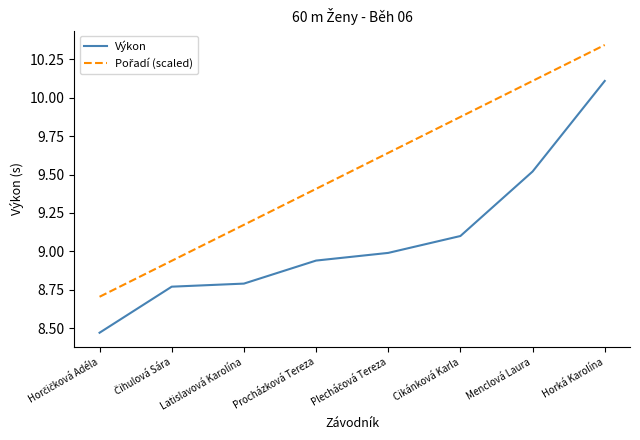

True or false: Výkon has a value of 4.7 at Cikánková Karla.

False